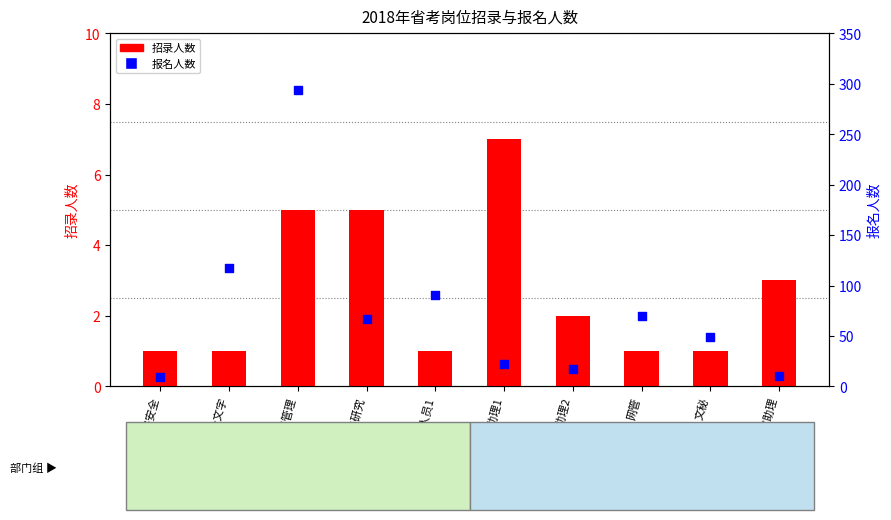

Which series has the widest spread of Y values?

报名人数